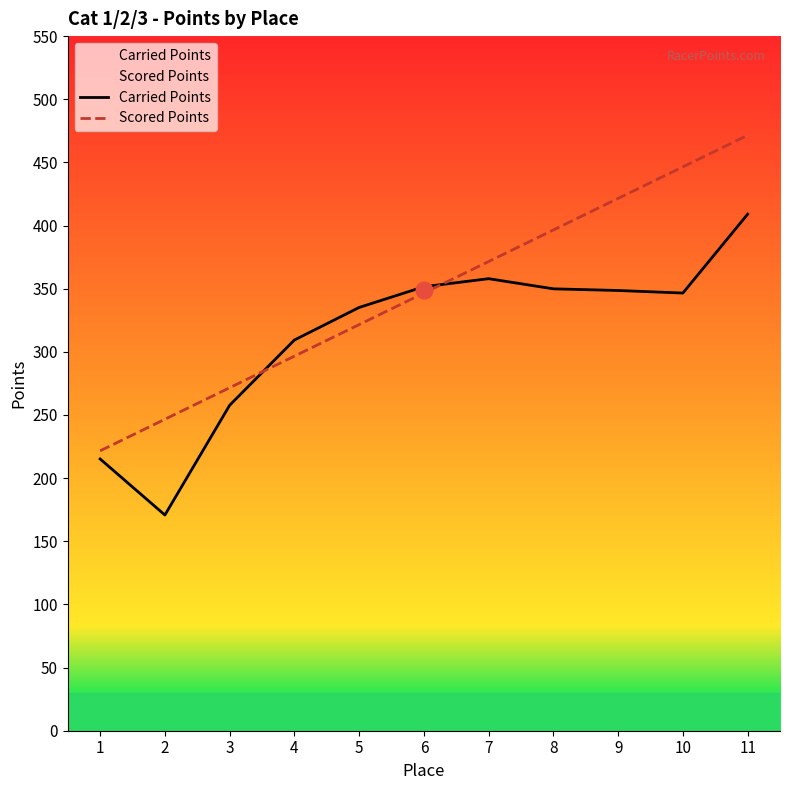

True or false: Scored Points and Carried Points intersect in this chart.

True